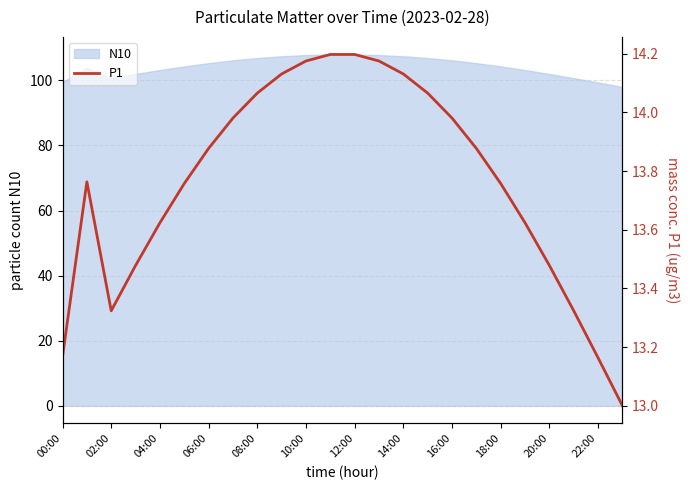

True or false: N10 has a value of 152.0 at 04:00.

False